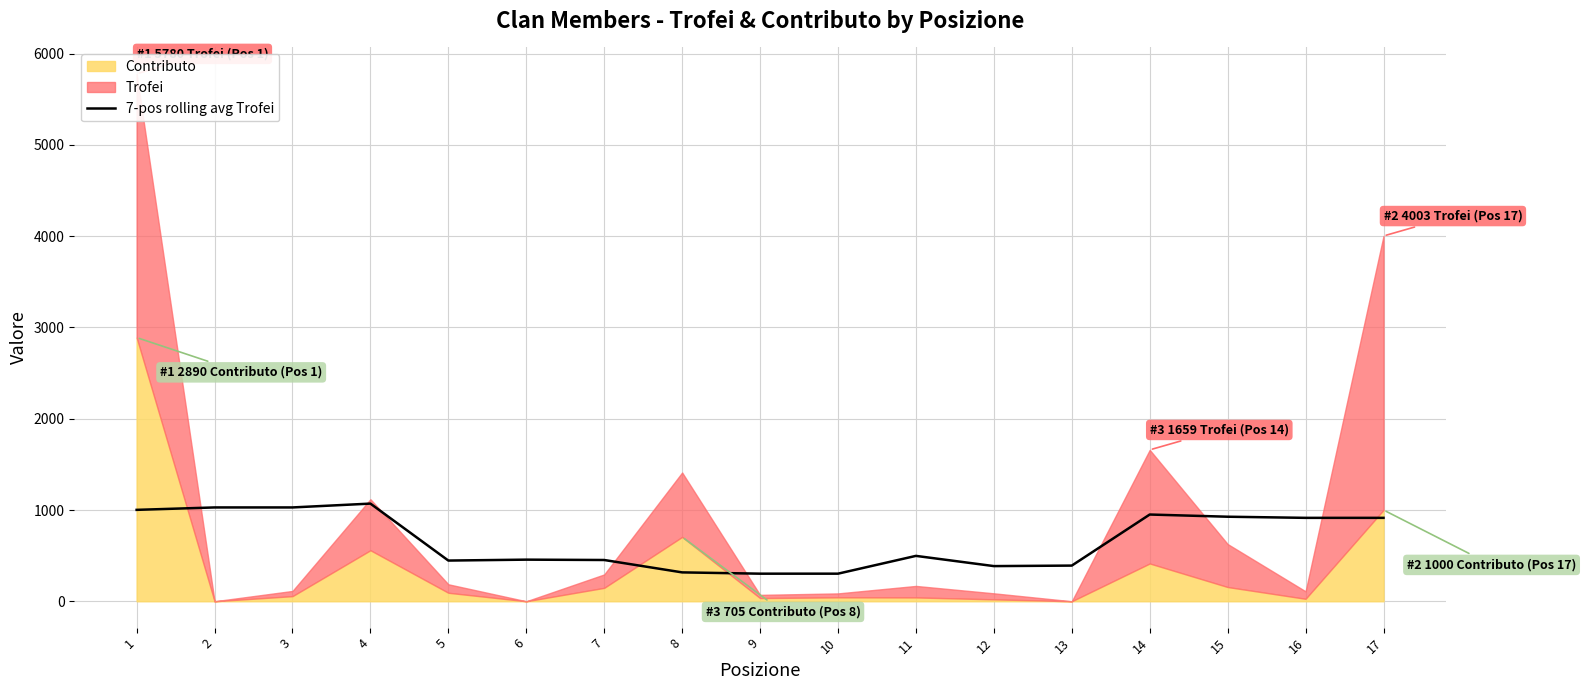

What is the sum of all values?

11381.4